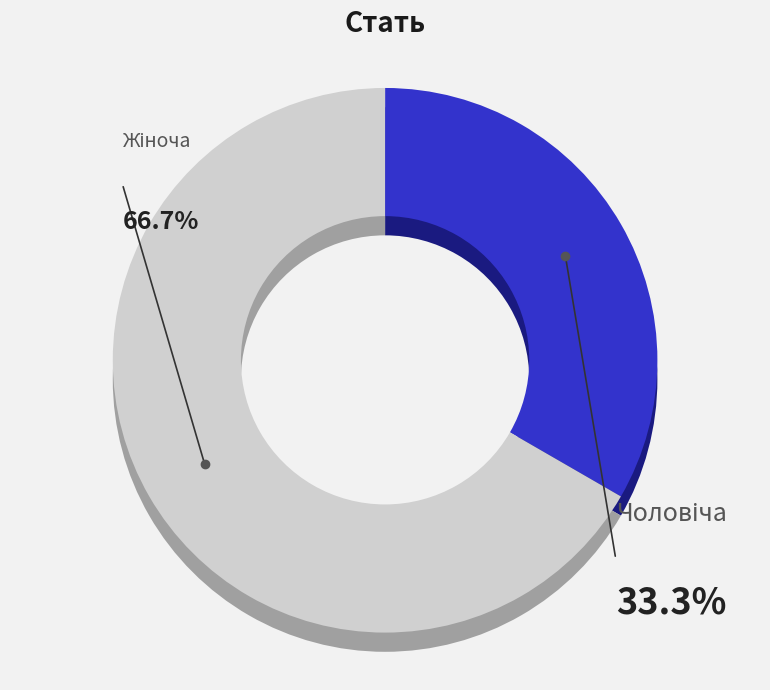

What percentage is NOT represented by Жіноча?

33.3%